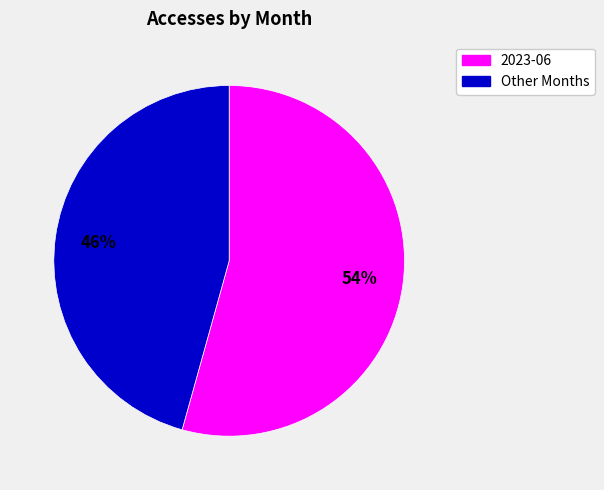

True or false: 2023-06 accounts for 63% of the total.

False